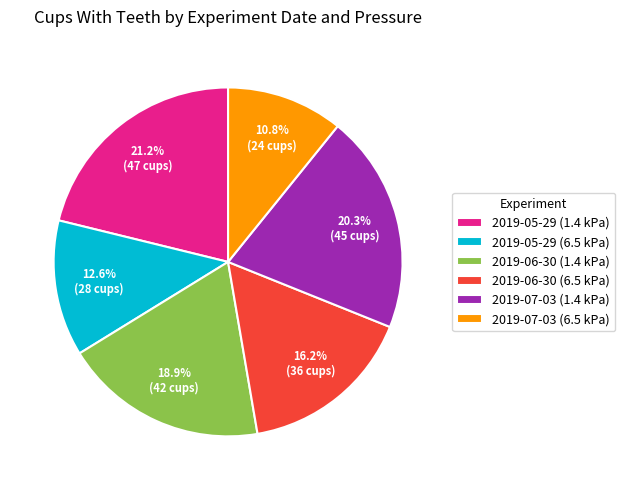

Is it true that 2019-06-30 (6.5 kPa) is 27% of the pie?

False